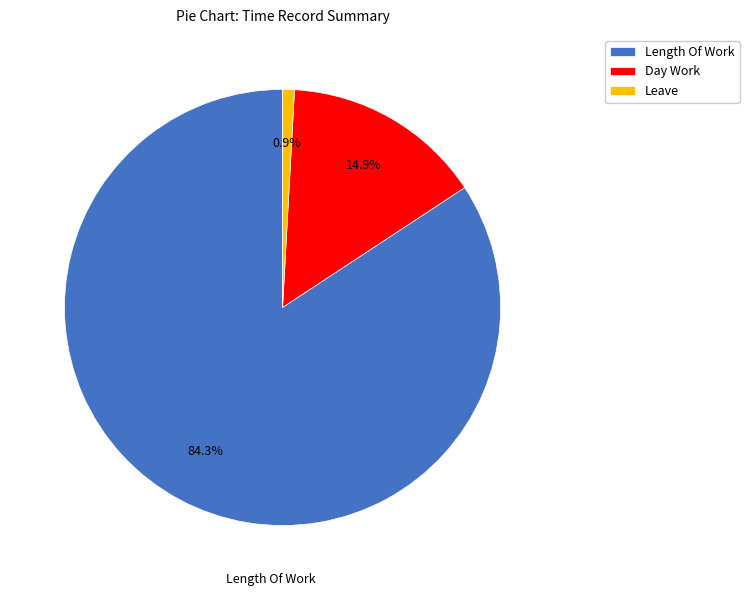

Which has a higher value, Leave or Length Of Work?

Length Of Work